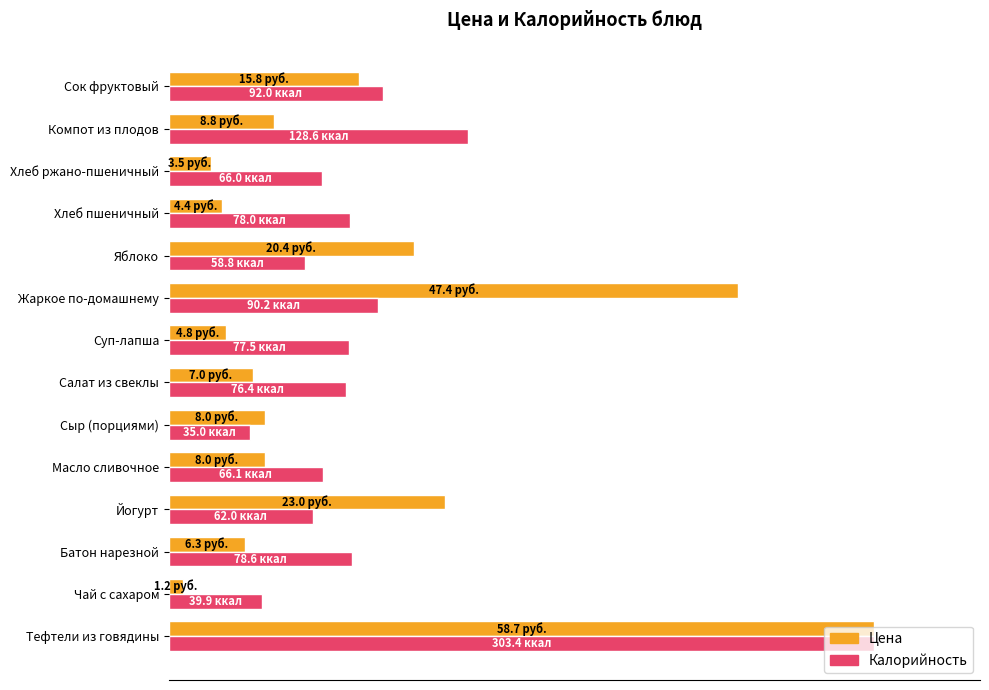

What are all the series names shown in the legend?

Цена, Калорийность